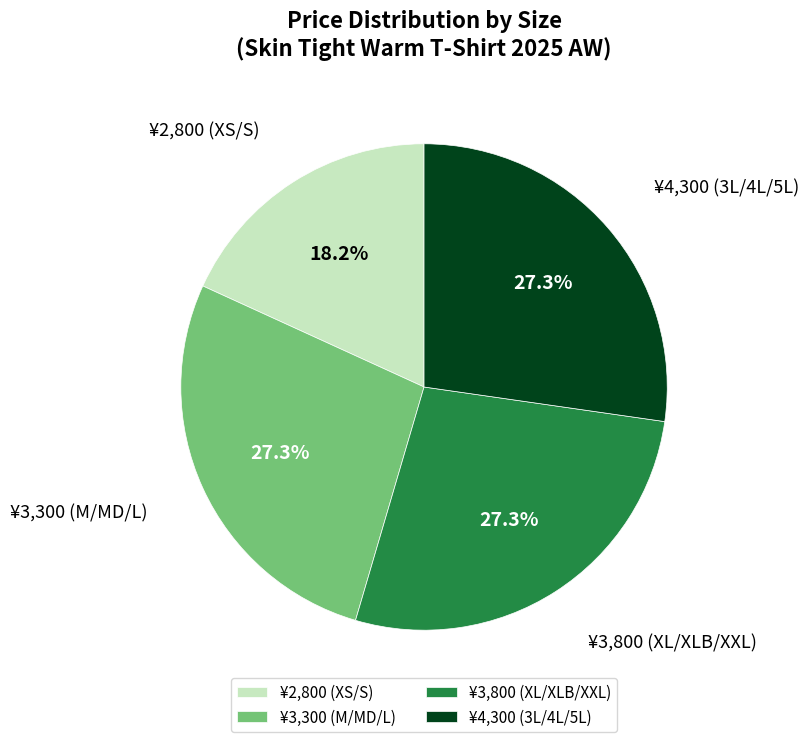

Combined, do ¥2,800 (XS/S) and ¥3,300 (M/MD/L) account for over 50%?

No